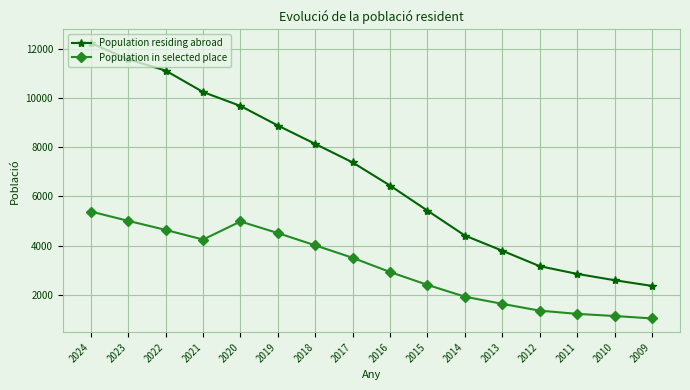

Rank the series at 2017 from lowest to highest value.

Population in selected place, Population residing abroad